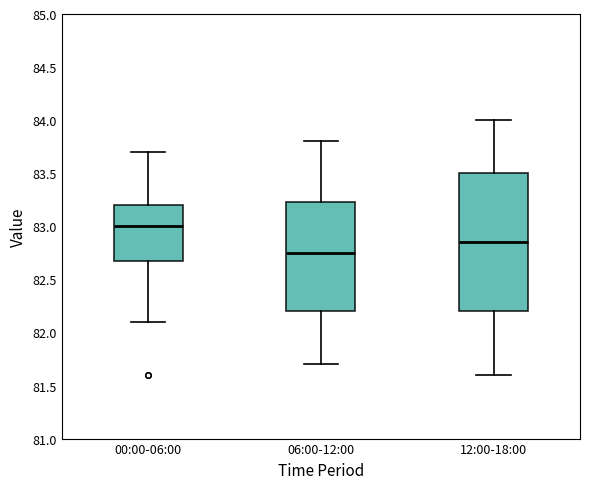

Which box is the tallest, from its lower edge to its upper edge?

12:00-18:00